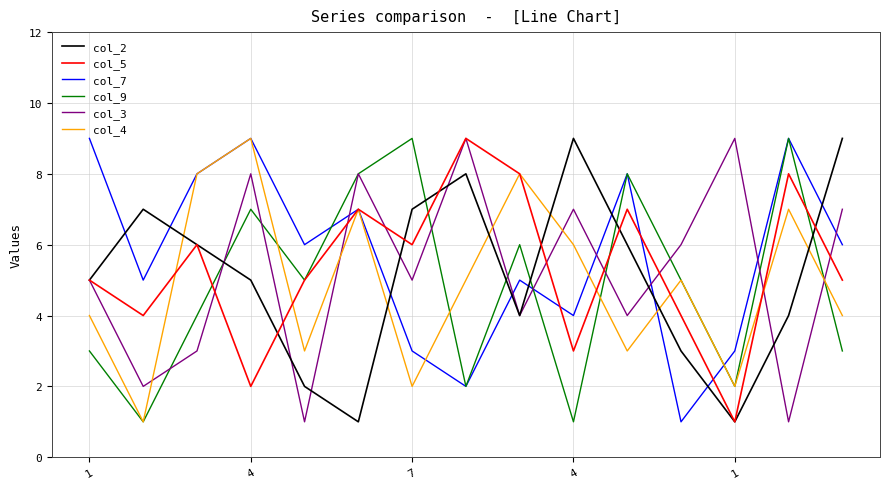

What is the greatest value displayed?

9